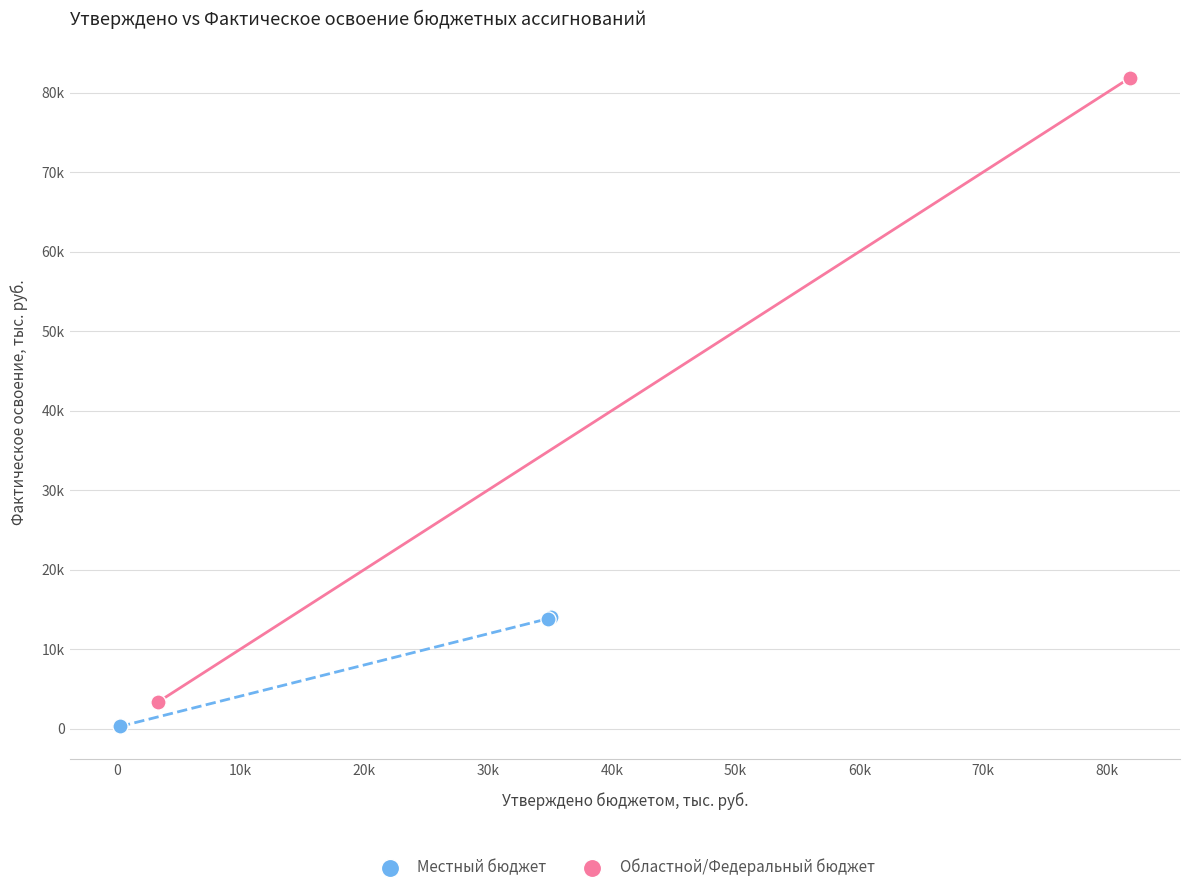

What are all the series names shown in the legend?

Местный бюджет, Областной/Федеральный бюджет